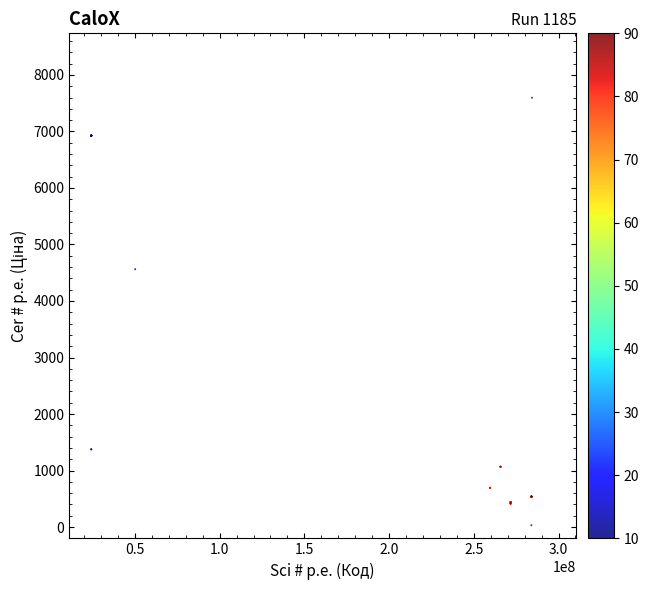

What Y value in the scatter plot is closest to 3814?

4561.9